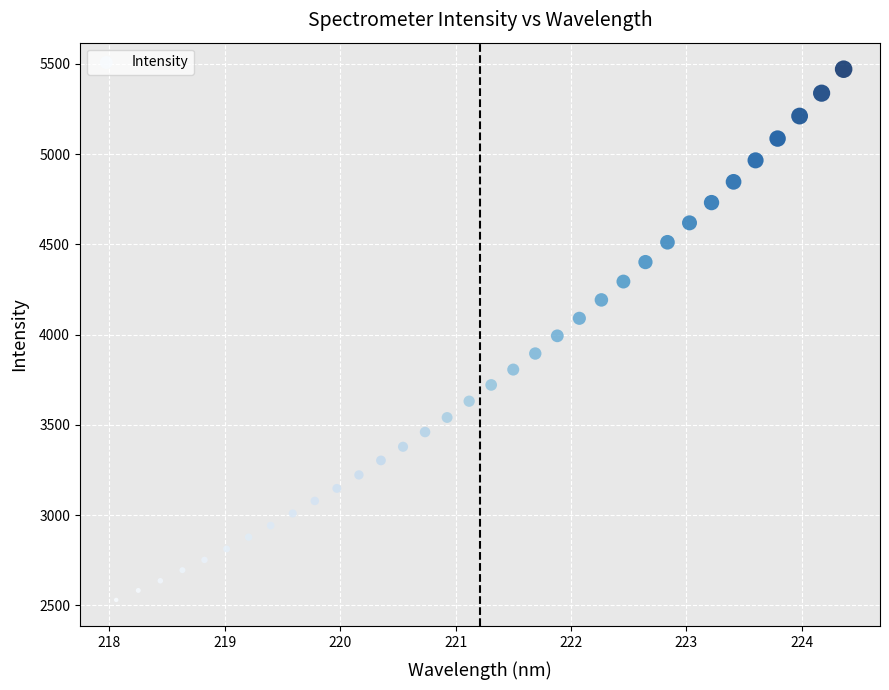

What is the range of Y values (max minus min)?

2939.9